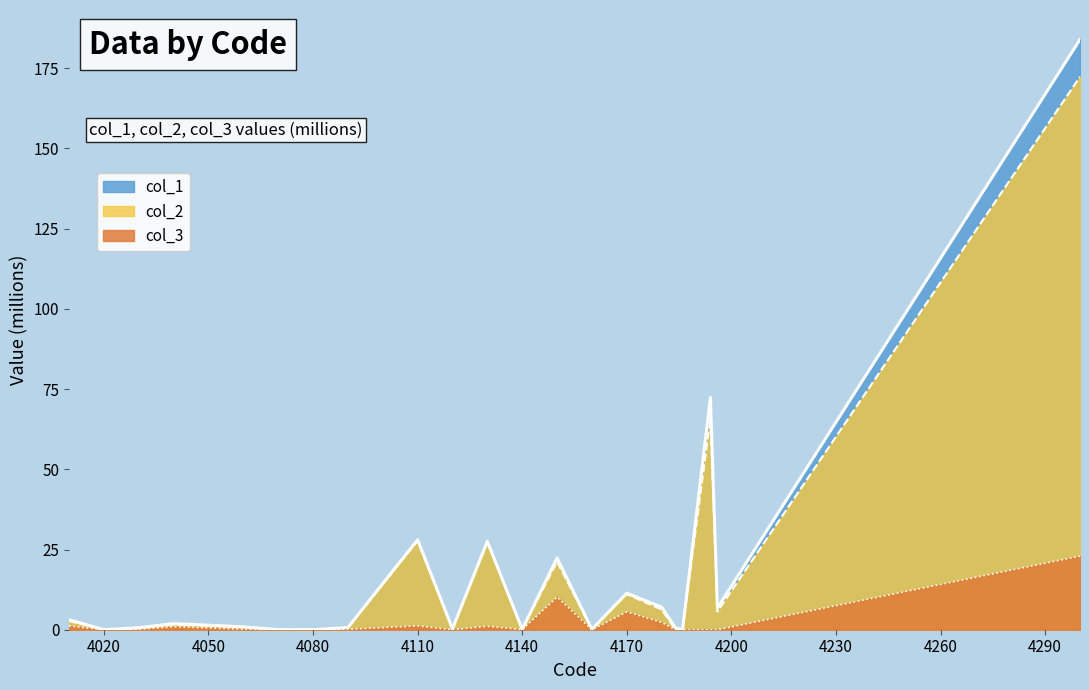

At which category does the chart reach its minimum across all series?

4070